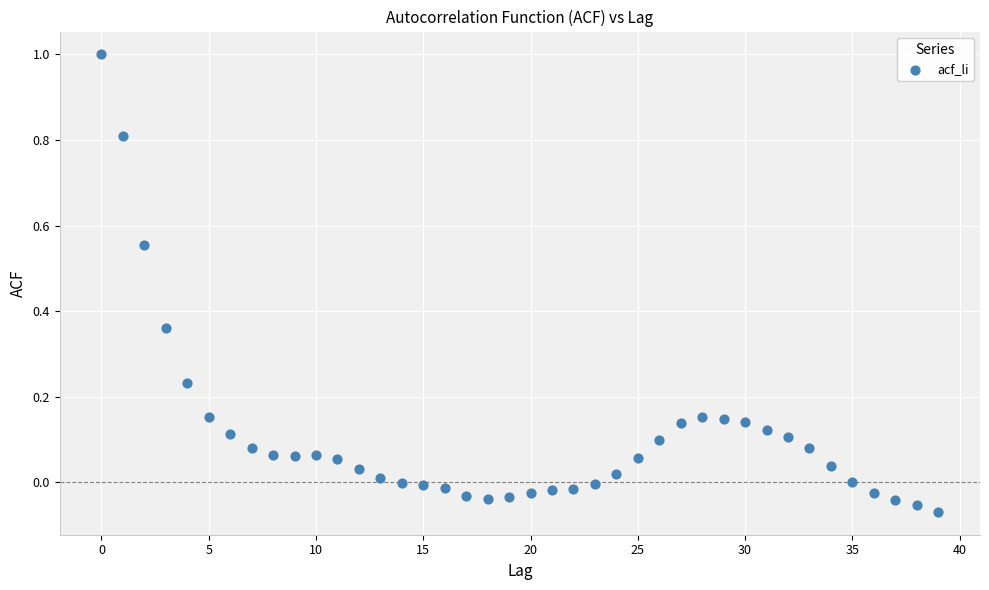

What is the range of Y values (max minus min)?

1.1